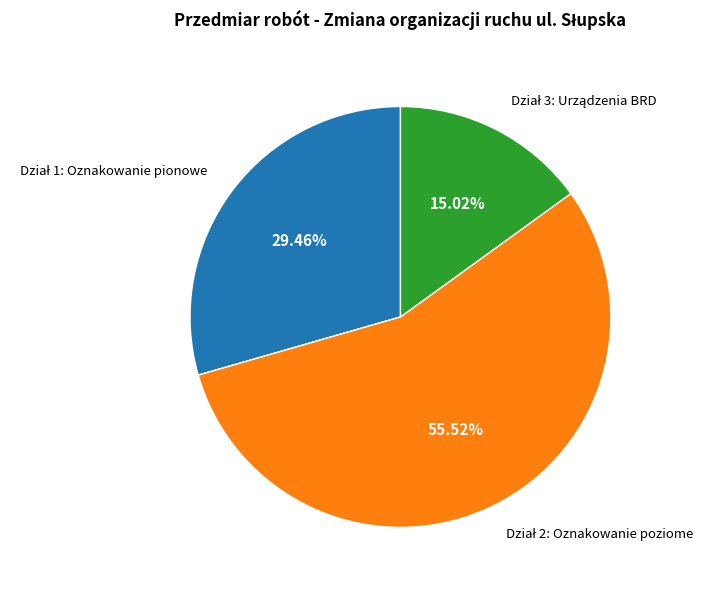

How many segments does this pie chart have?

3